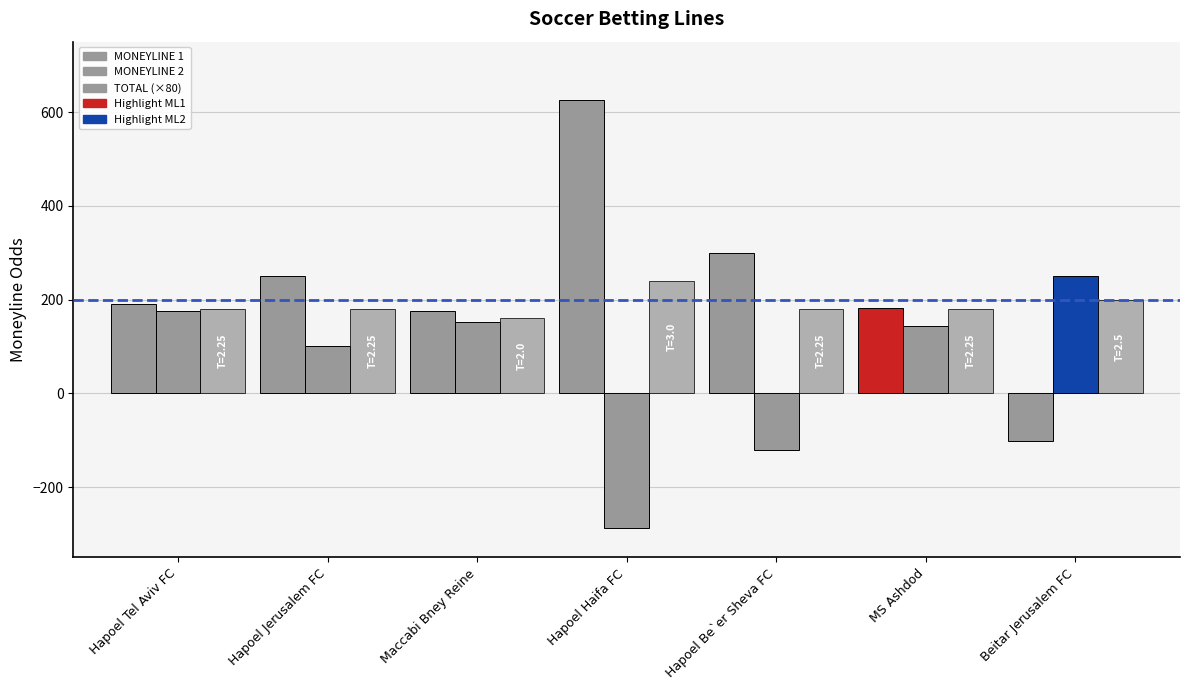

How many bars are there in each group?

3